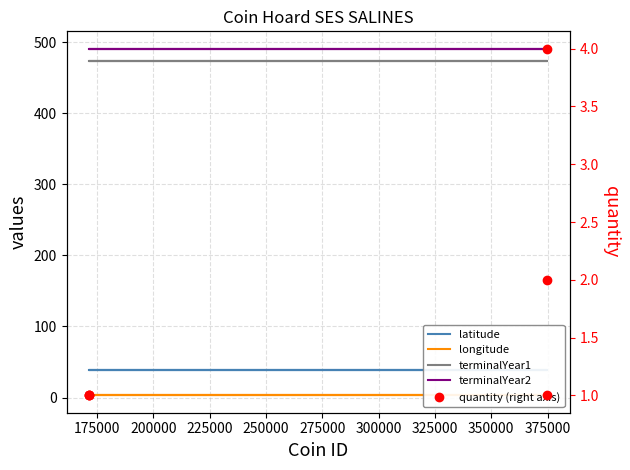

What is the total value across all series at 225000?

1009.4